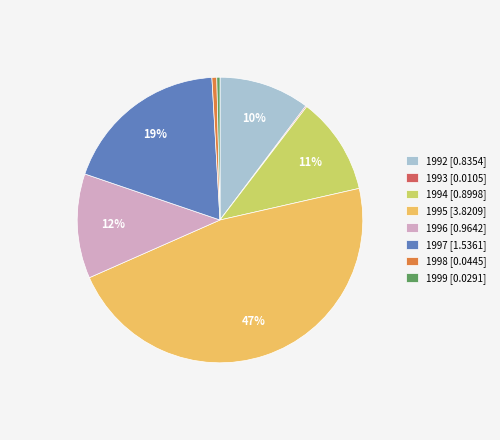

To the nearest percent, what is the average slice percentage?

12%